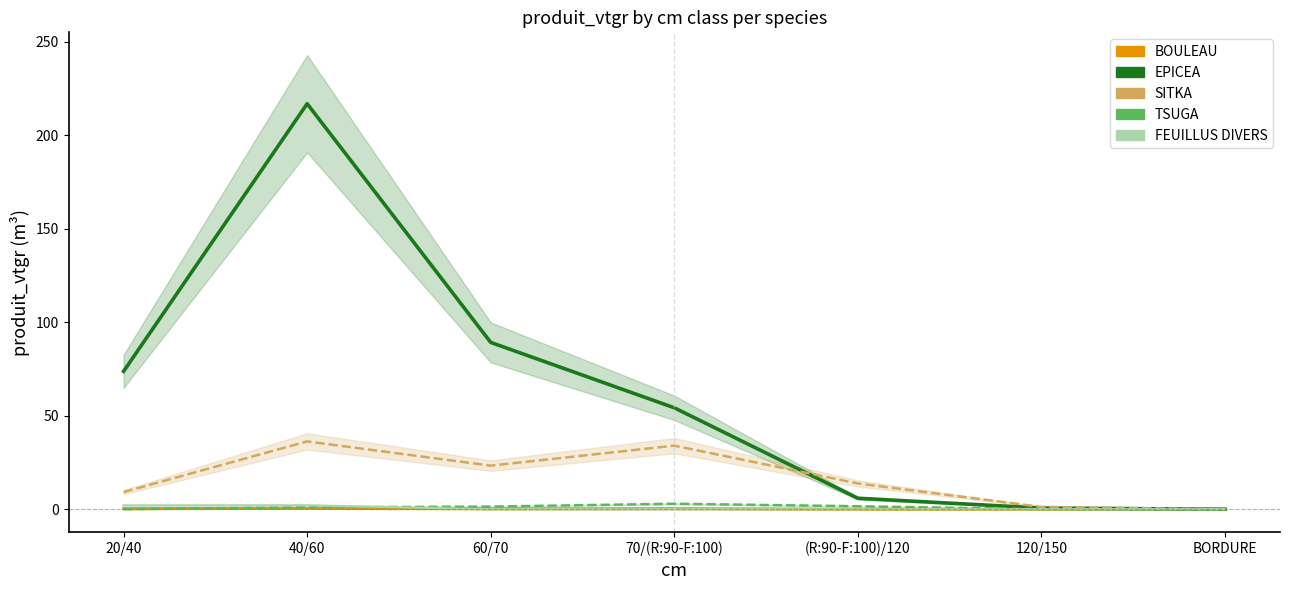

What is the sum of the EPICEA values at 70/(R:90-F:100) and BORDURE?

54.3